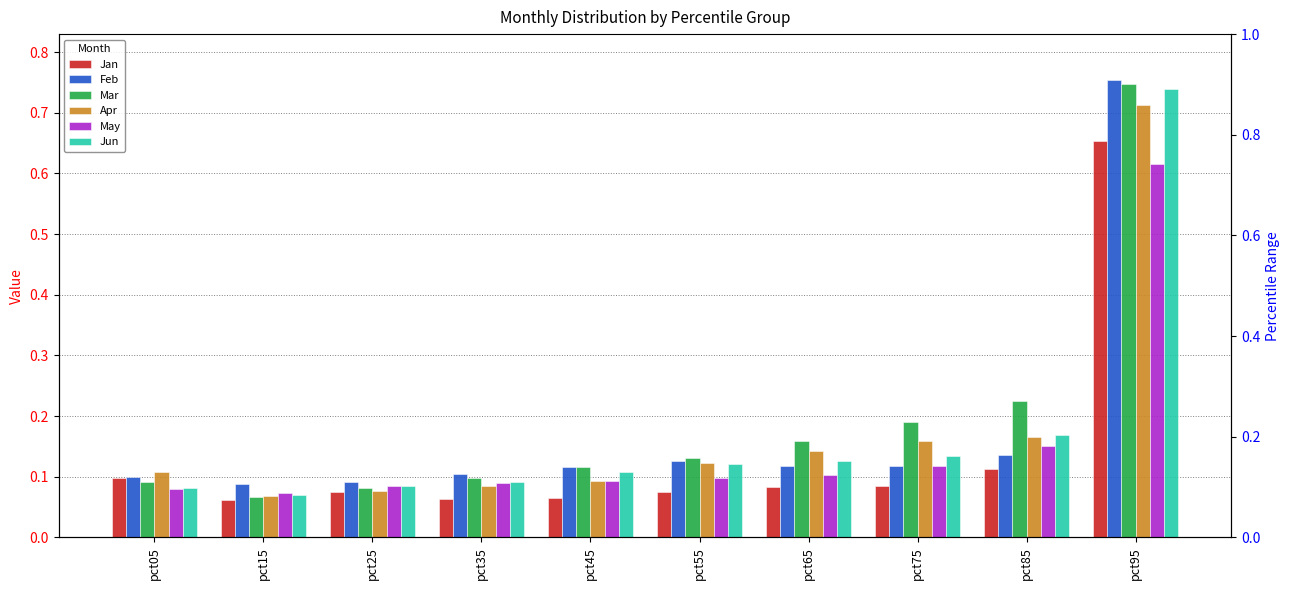

Between pct55 and pct75, which series saw the biggest shift?

Mar